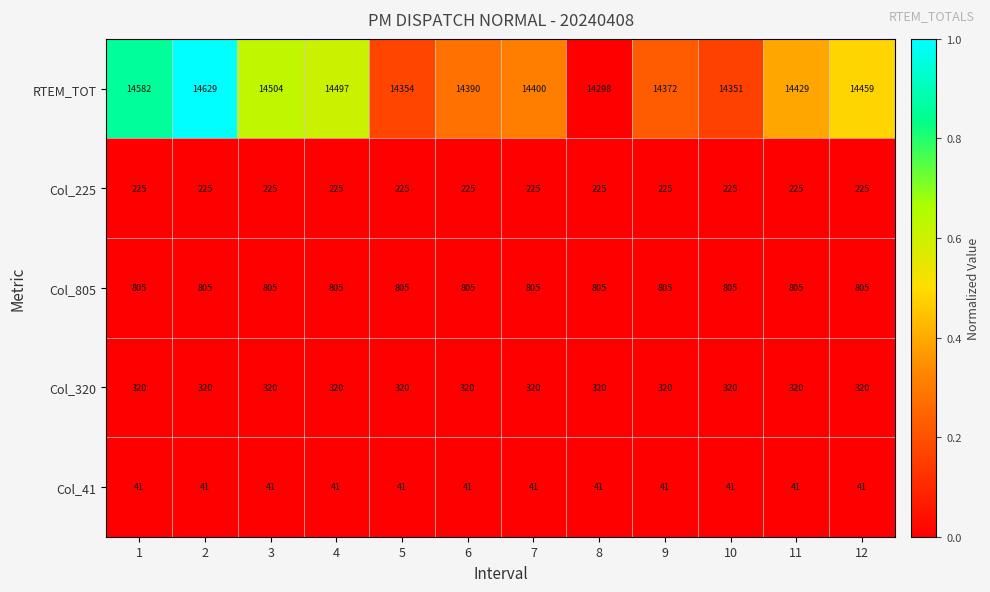

The value of Col_805 at 10 is 805. True or false?

True